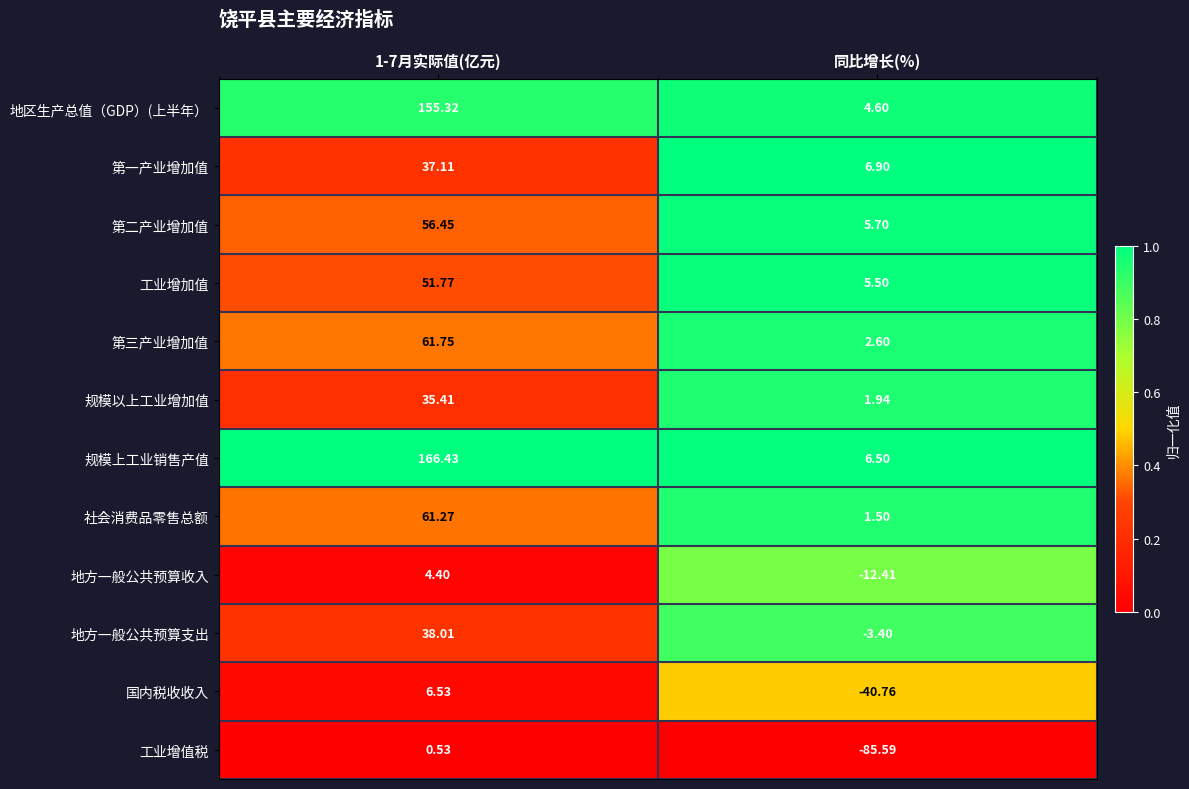

Which category has the highest value across all series?

1-7月实际值(亿元)